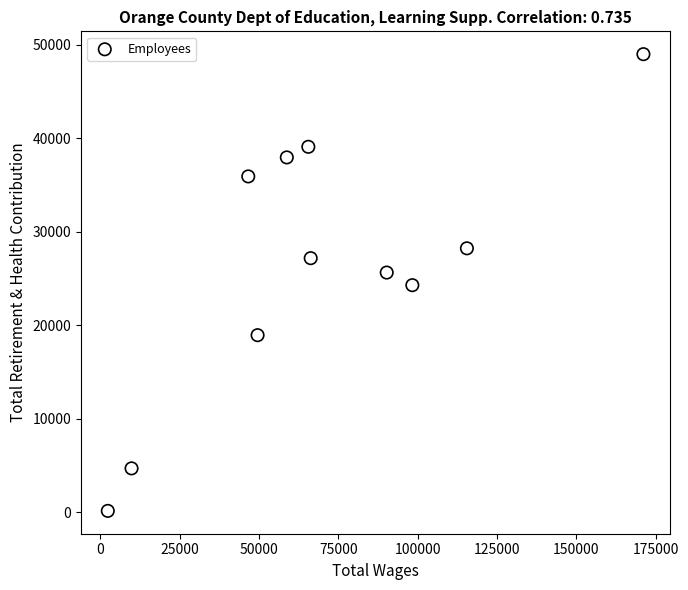

What is the average X value?

70372